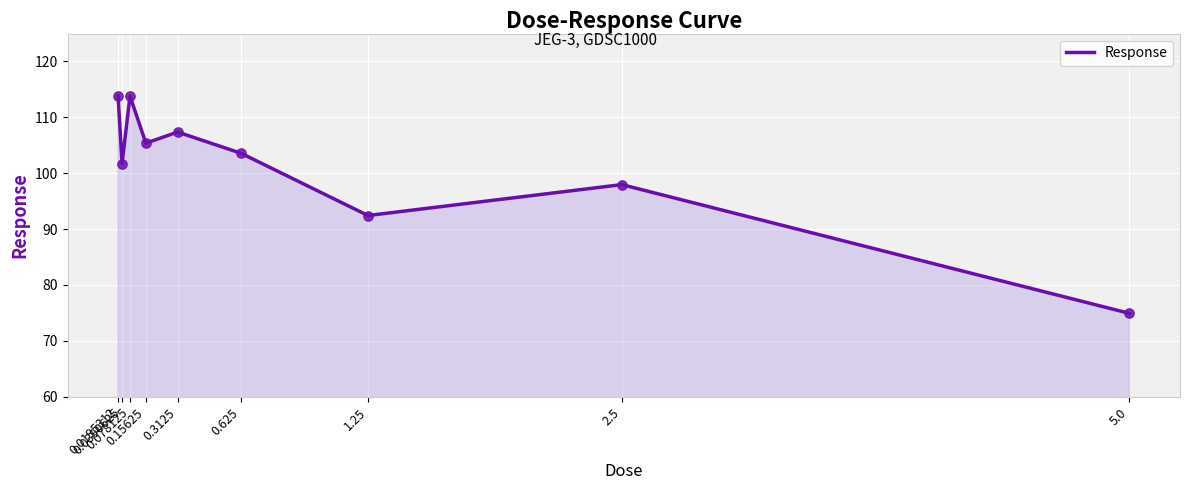

Which has a higher value, 0.625 or 0.15625?

0.15625